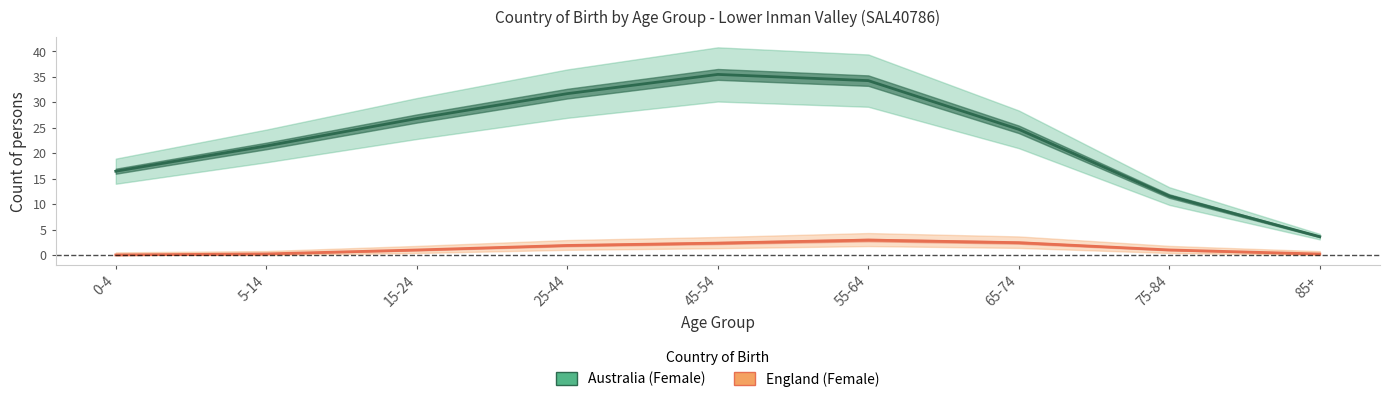

In Australia (Female), how many points are higher than both neighbors (excluding endpoints)?

1